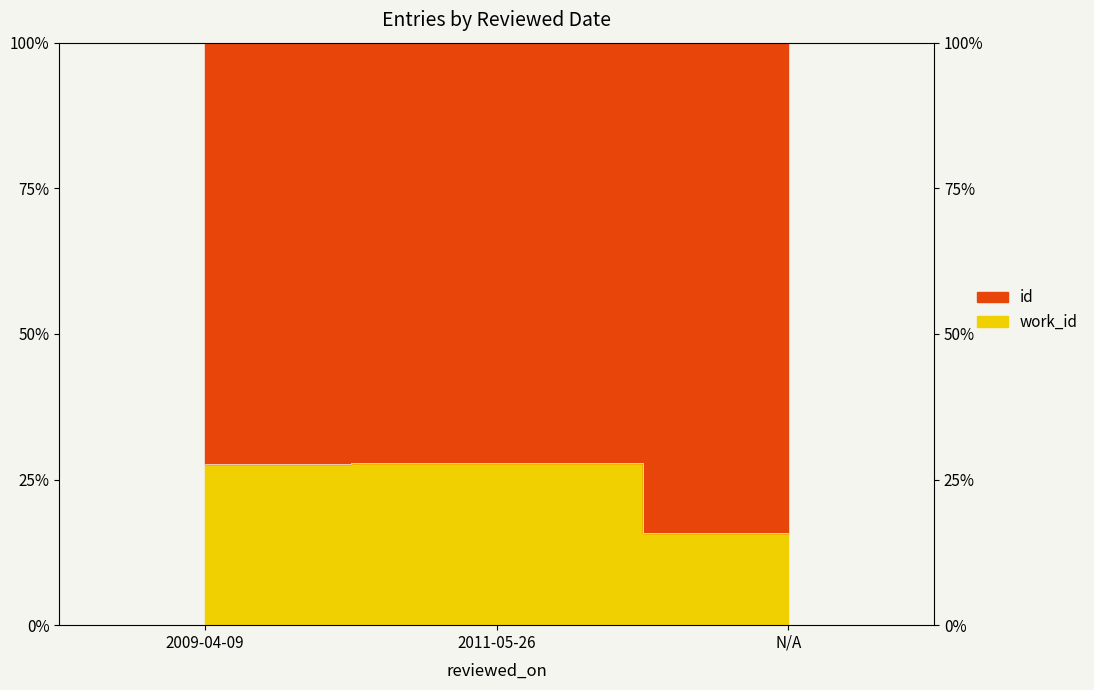

The value at 2011-05-26 is 27.8. True or false?

True